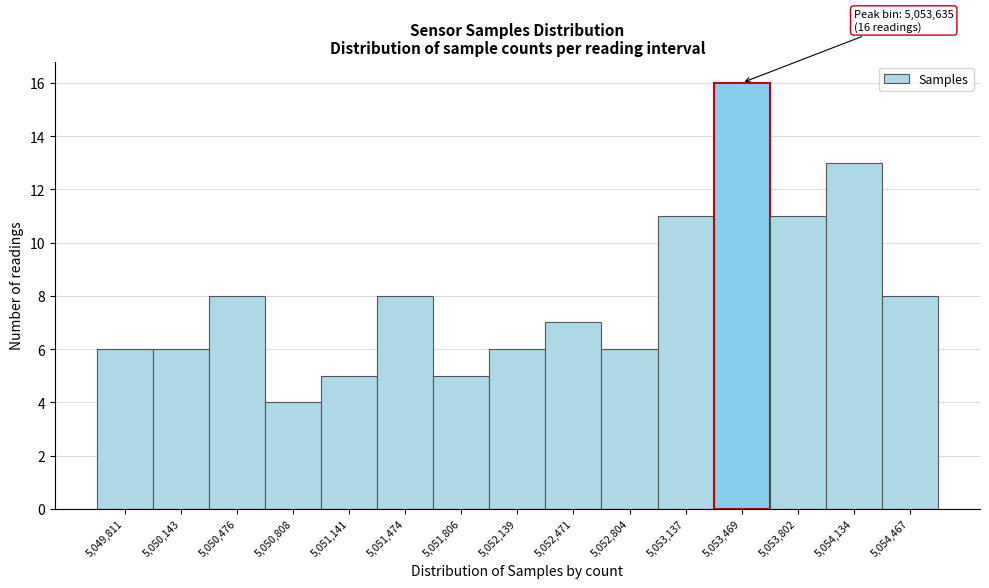

Reading right to left, list all the values displayed in this chart.

8	13	11	16	11	6	7	6	5	8	5	4	8	6	6